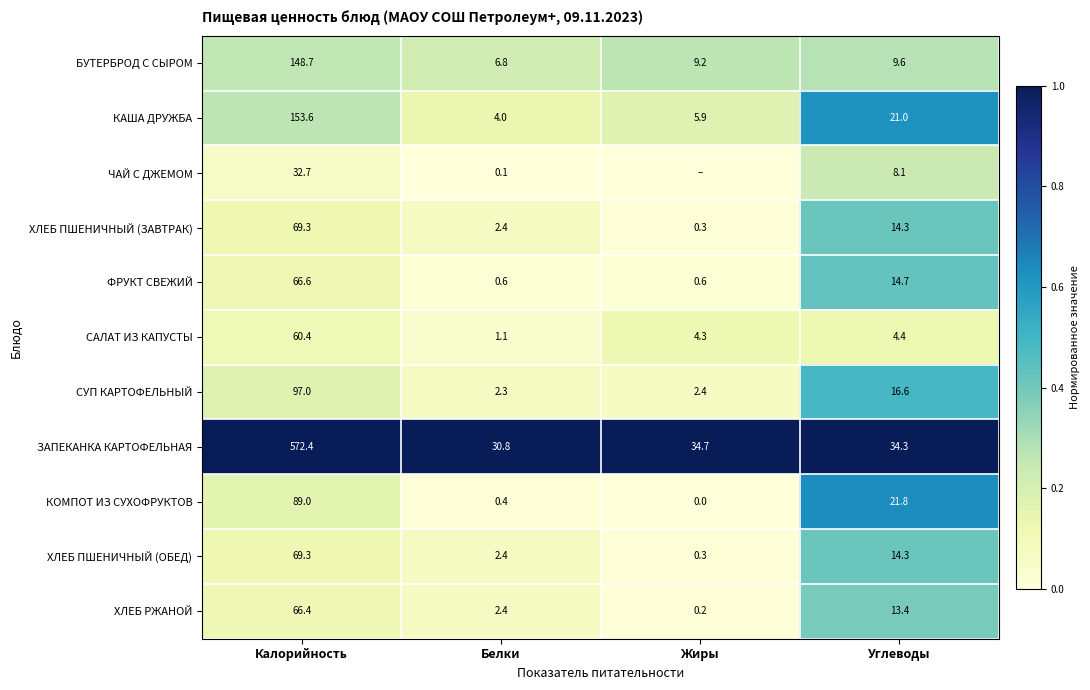

At how many categories does at least one series exceed 0?

4